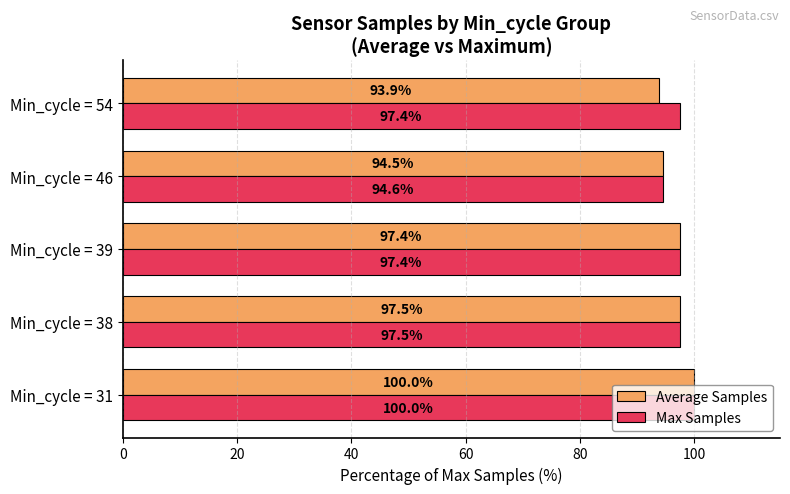

Which series changed the most between Min_cycle = 46 and Min_cycle = 54?

Max Samples